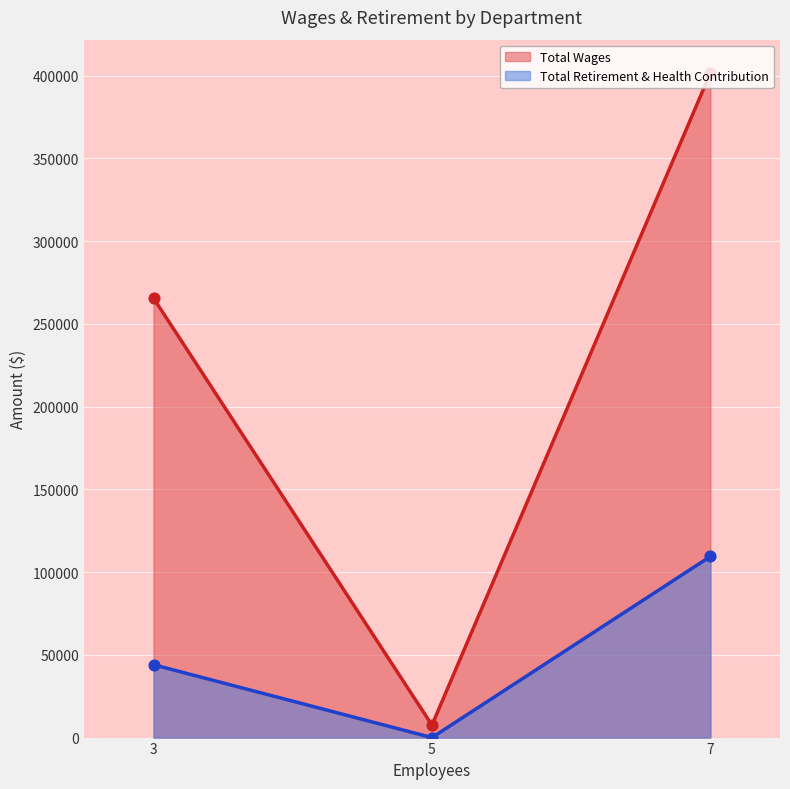

Which series reaches the maximum Y coordinate?

Total Wages